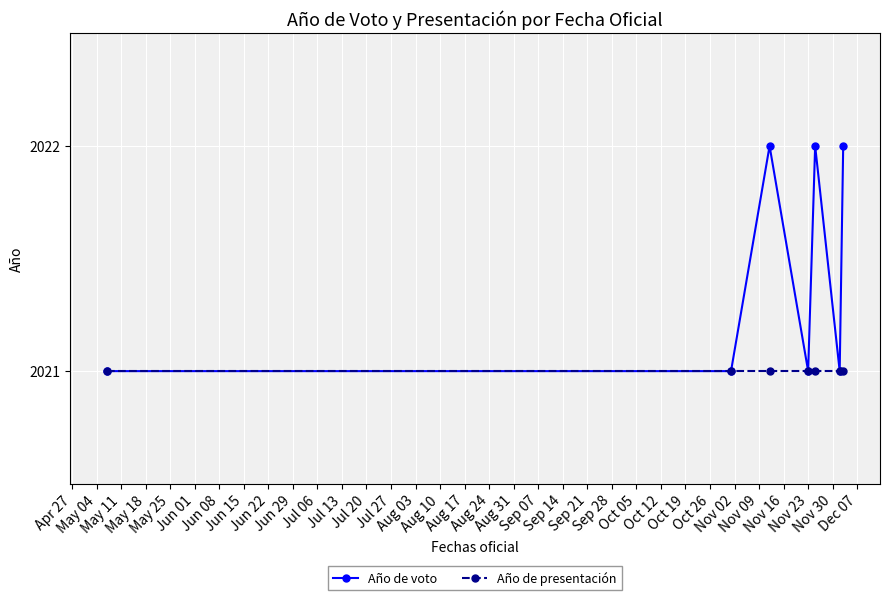

Which series has the widest spread of values?

Año de voto